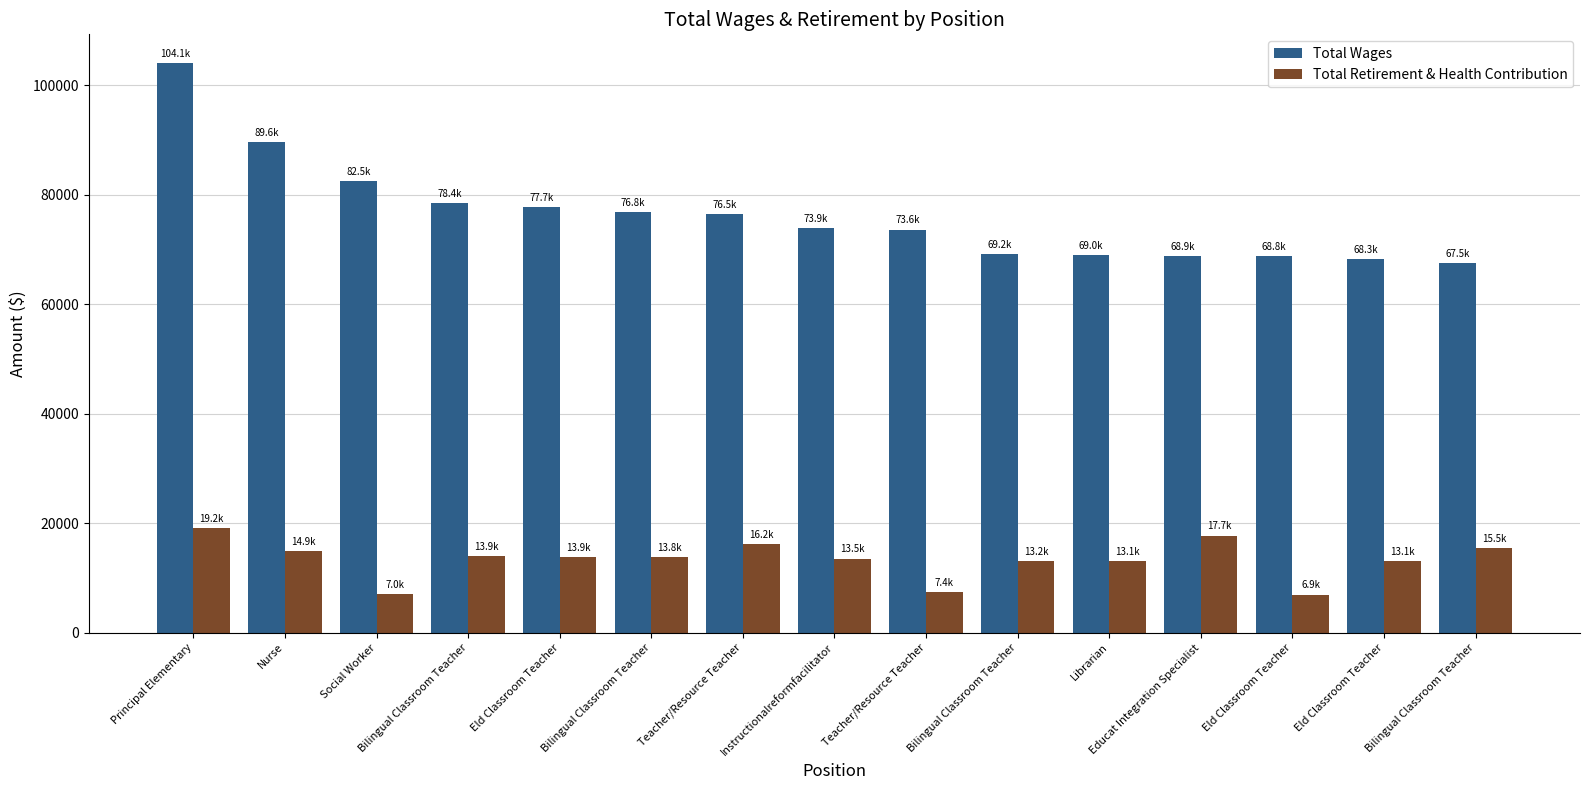

How many bars are there in each group?

2